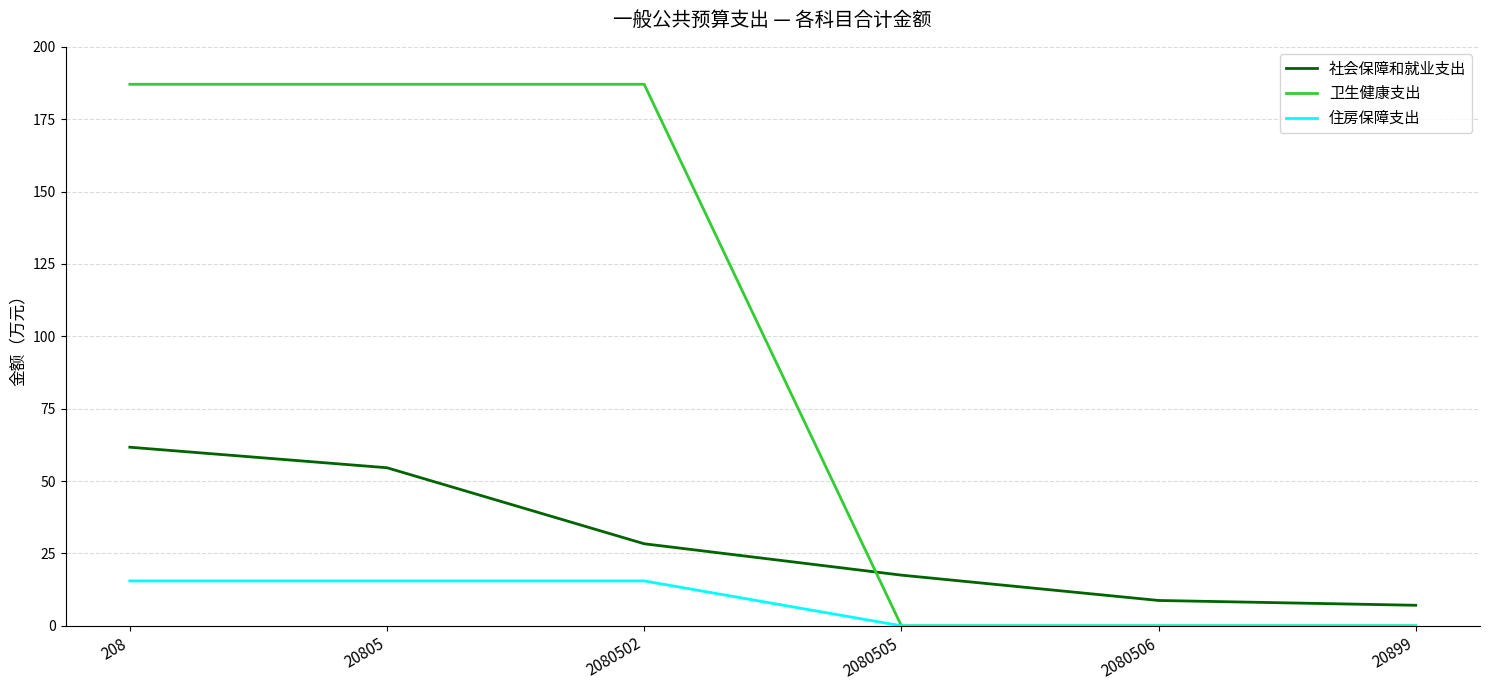

What position from the right is 208?

6